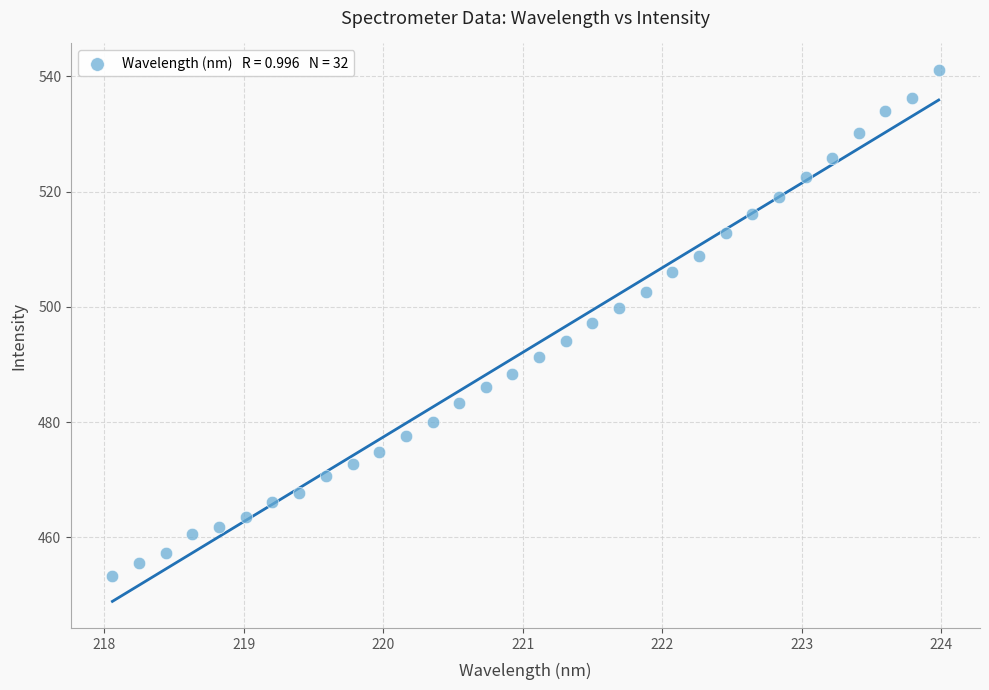

What is the range of X values (max minus min)?

5.9